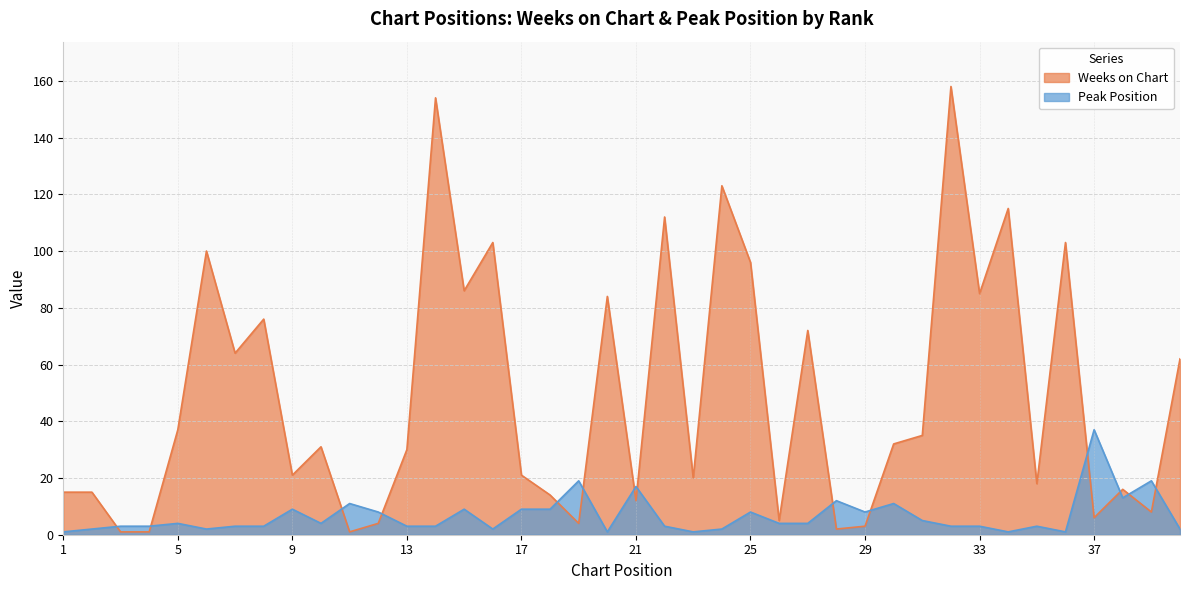

At which category is the sum across all series the highest?

32